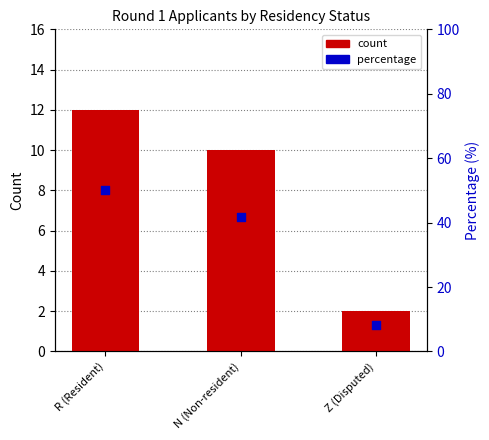

Which series contains the lowest Y value?

Count